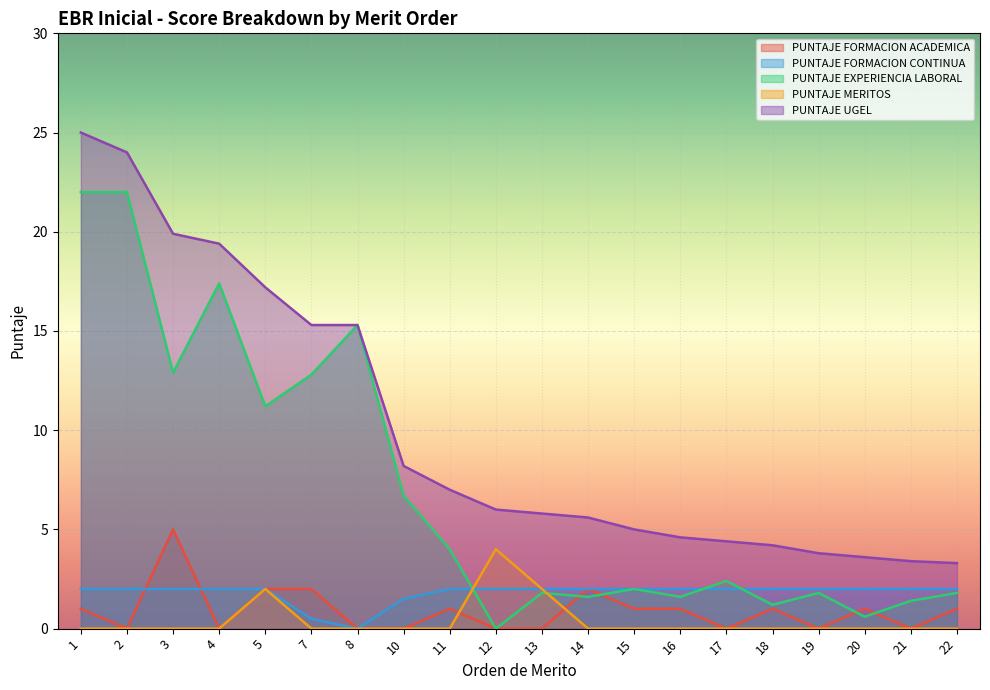

Which category has the lowest value across all series?

2